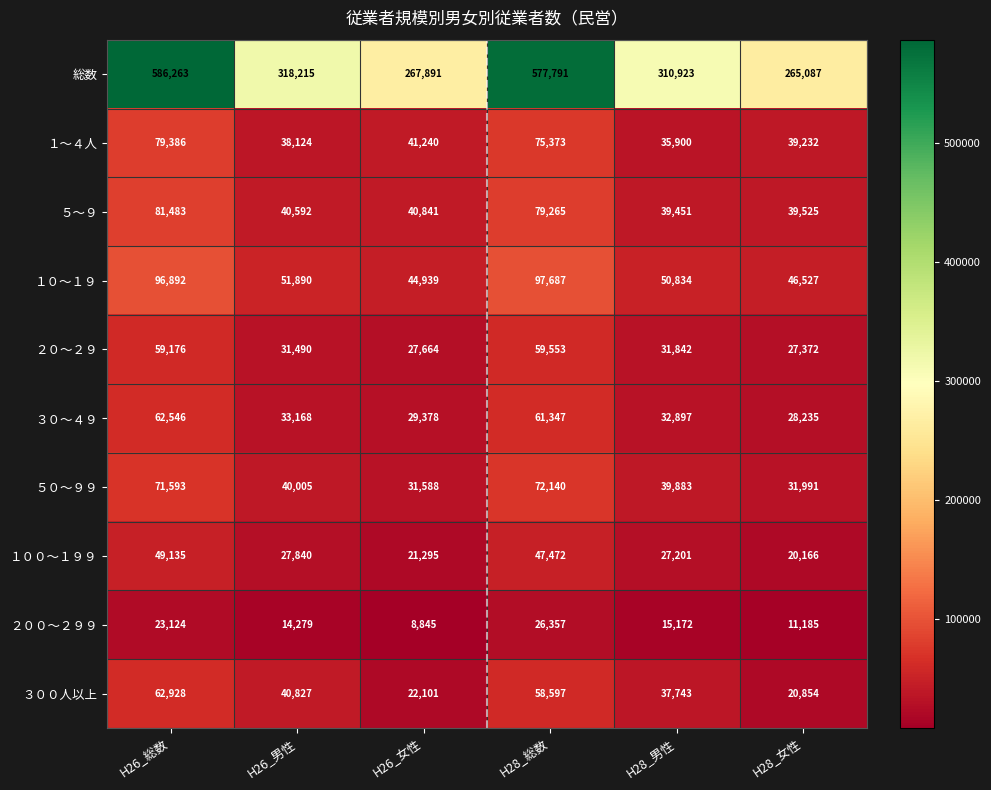

What is the difference between the highest and lowest values at H28_女性?

253902